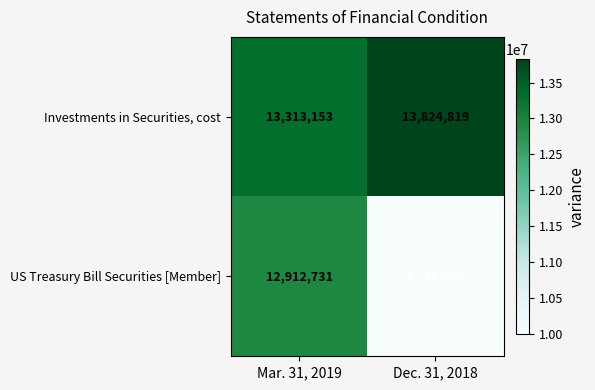

What is the smallest value displayed?

9995367